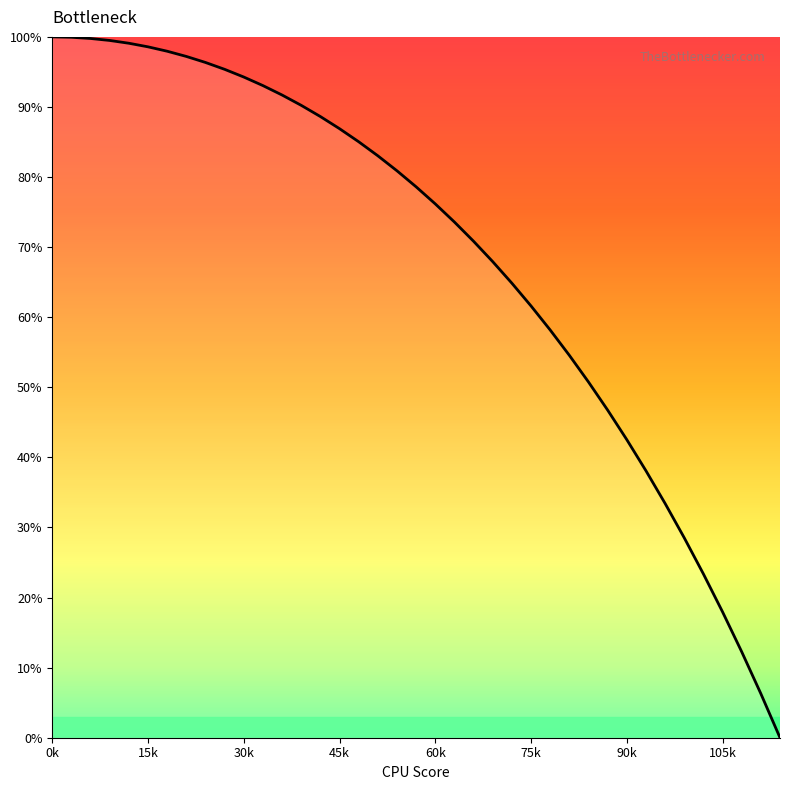

What is the greatest value displayed?

100.0